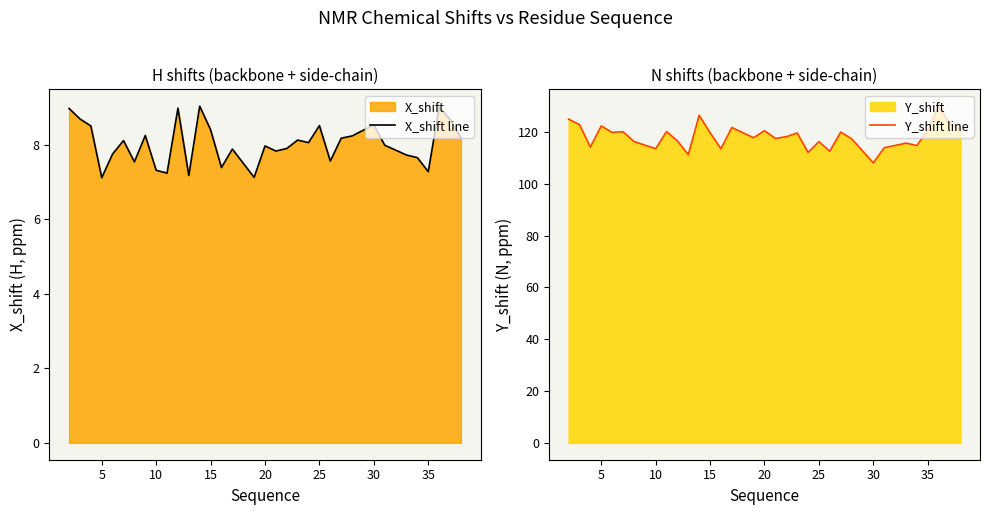

The X_shift line series shows 7.3 at 35. True or false?

True